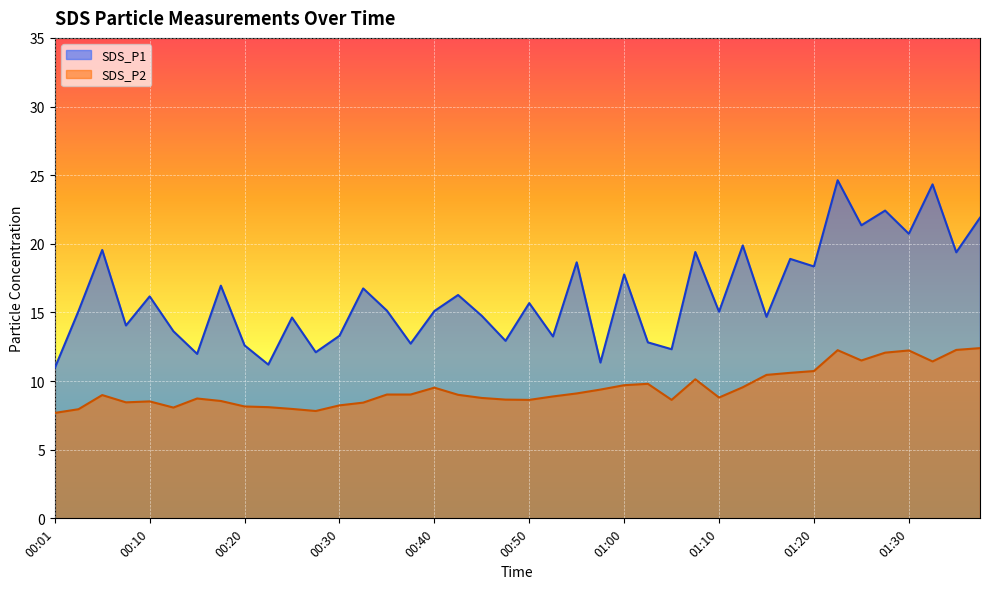

Which has a higher value, 01:03 or 01:23?

01:23